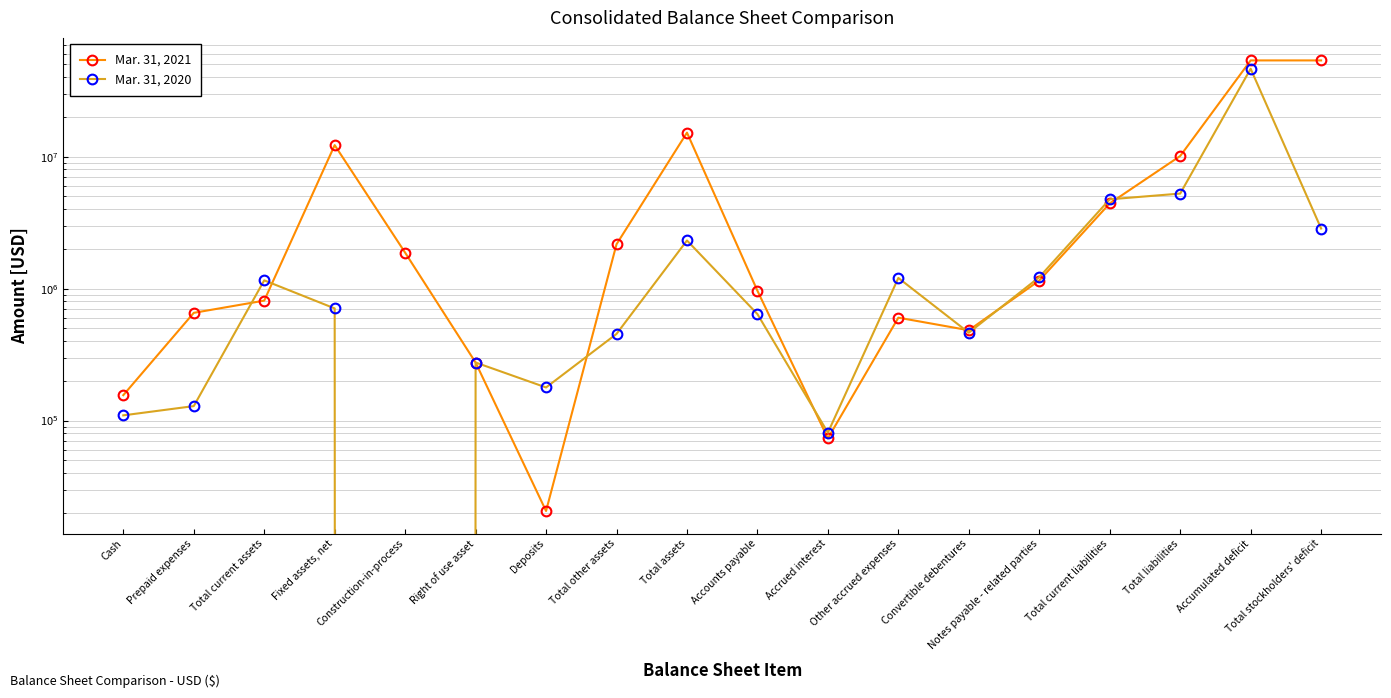

True or false: Mar. 31, 2021 has more than 1 interior local peaks.

True